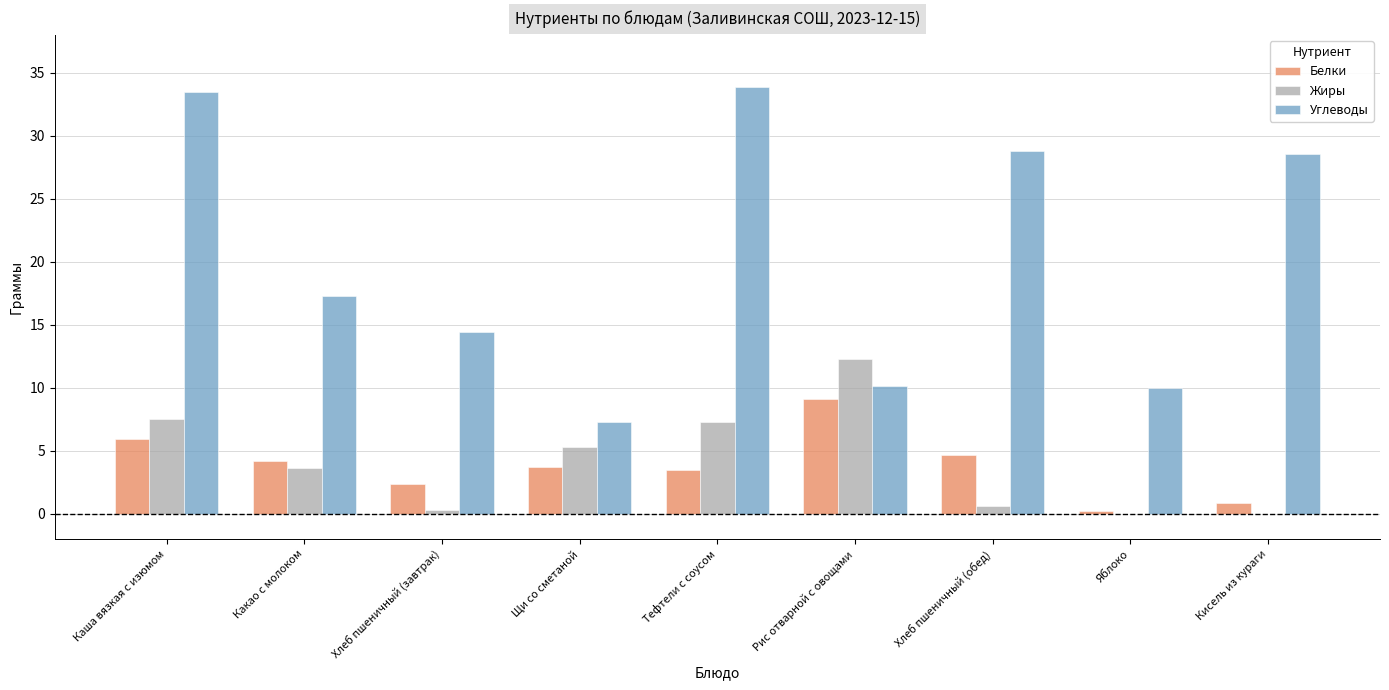

Which series changed the most between Каша вязкая с изюмом and Хлеб пшеничный (завтрак)?

Углеводы